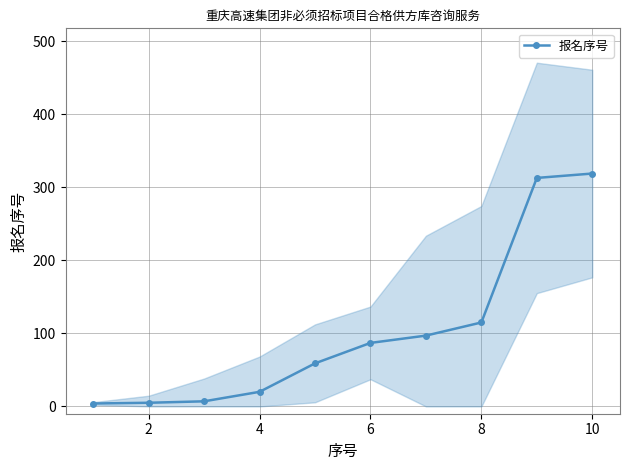

How many series are shown in this chart?

1